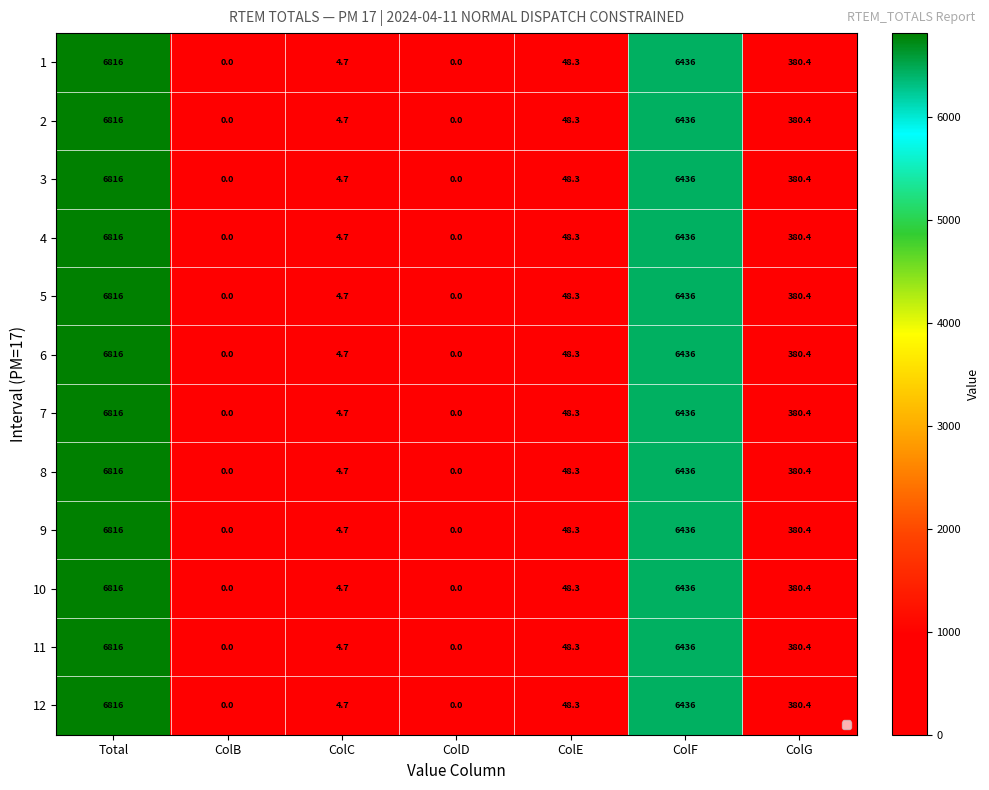

Which series has the largest total across all categories?

1